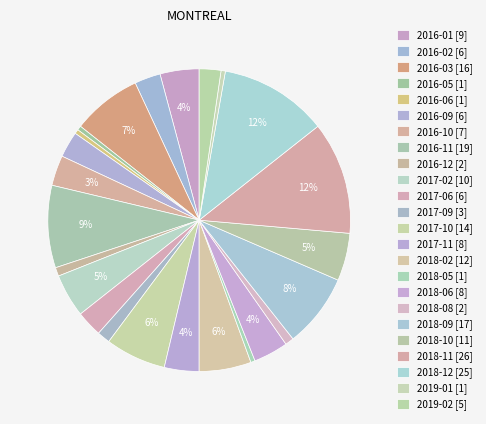

What percentage is the 2016-09 slice, to the nearest percent?

3%